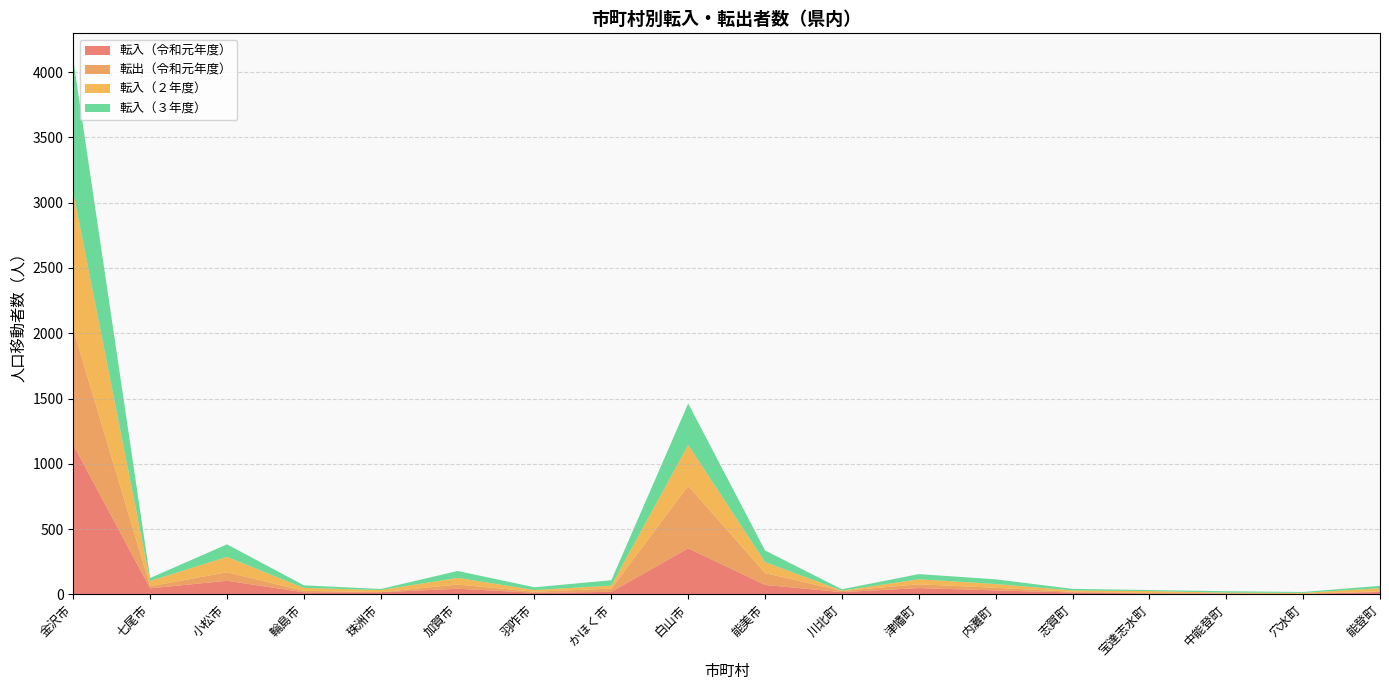

Reading right to left, list all the values displayed in this chart.

転入（令和元年度）: 18	3	6	7	14	30	48	17	72	353	19	12	43	16	16	104	46	1146
転出（令和元年度）: 5	1	1	3	6	20	29	9	91	478	25	8	32	1	11	65	16	885
転入（２年度）: 24	7	6	15	10	29	39	2	84	314	23	13	51	16	22	118	41	1048
転入（３年度）: 18	7	11	8	12	36	39	11	89	317	41	21	53	8	20	96	22	1014